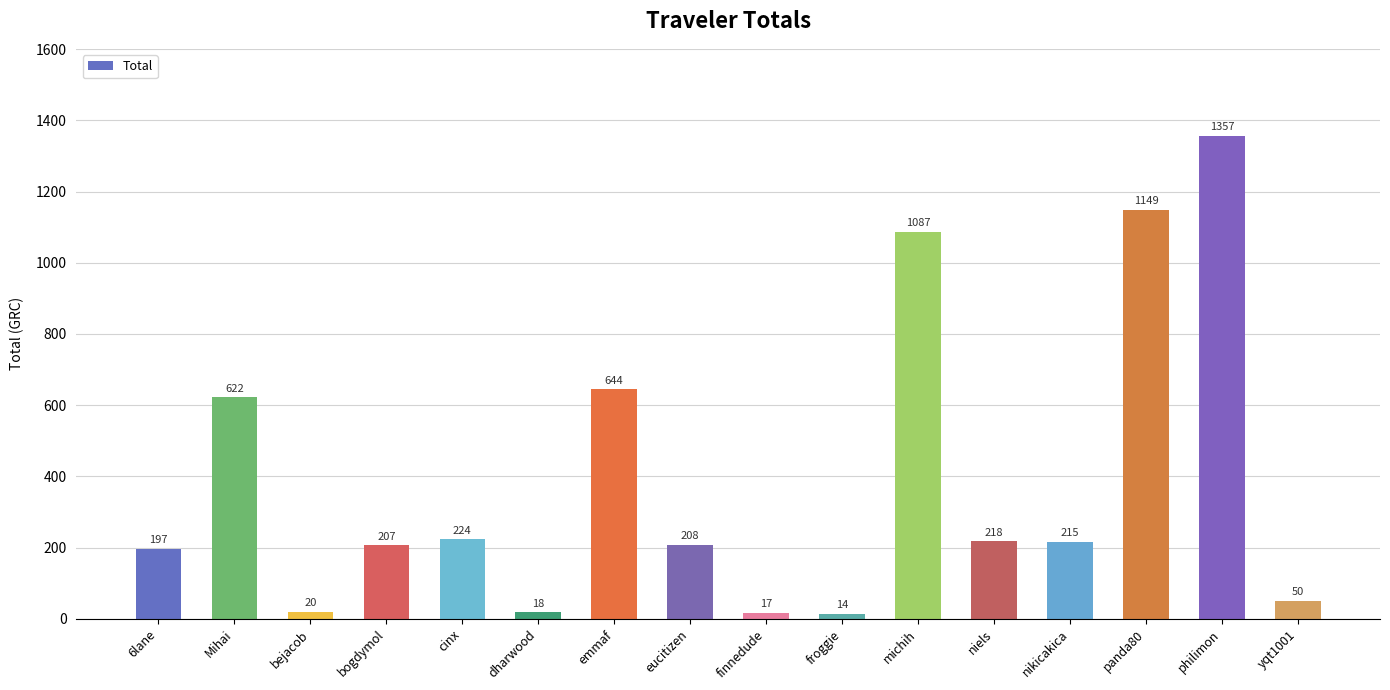

Which label corresponds to the largest value in the chart?

philimon